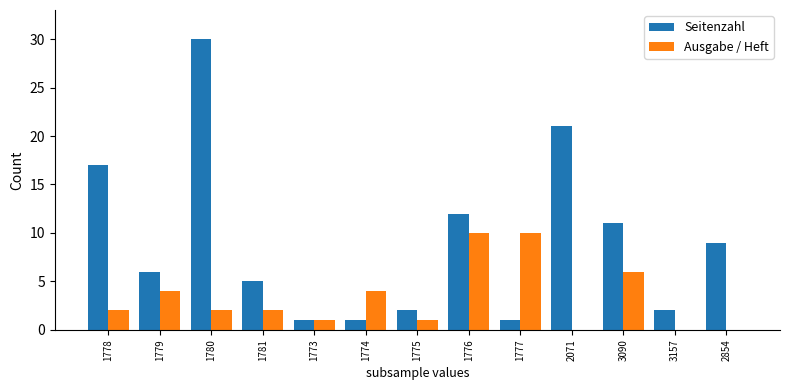

Which series changed the most between 1774 and 1775?

Ausgabe / Heft